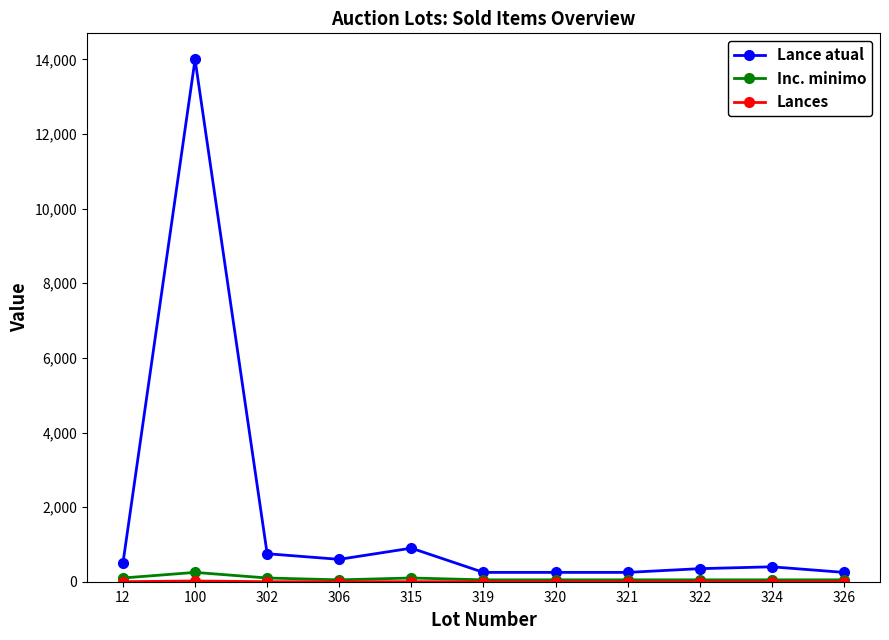

What is the total value across all series at 302?

851